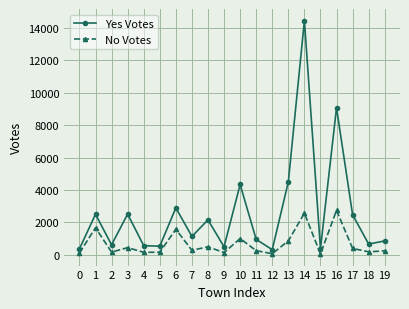

Which series has the largest range (max minus min)?

Yes Votes